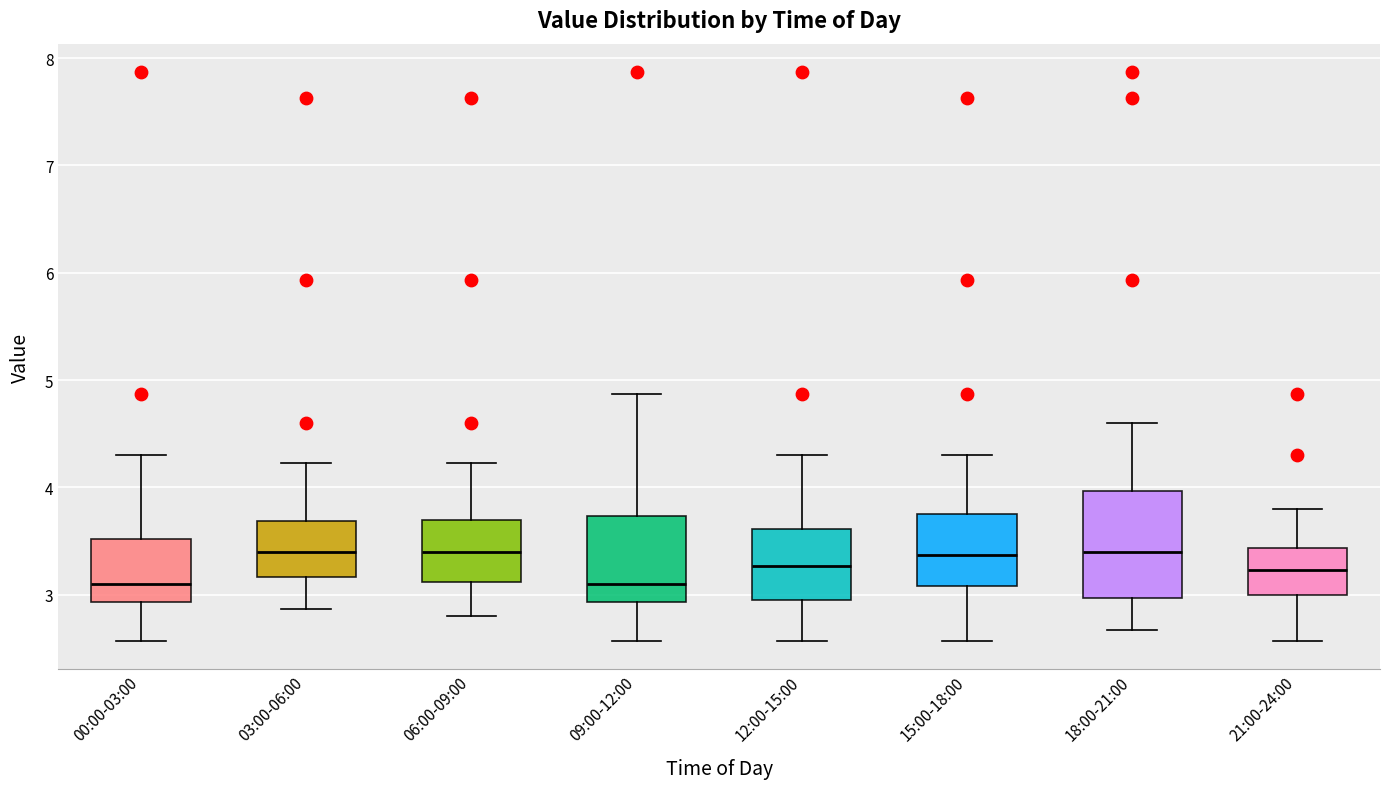

Where does the lower whisker of the box for 09:00-12:00 end on the y-axis? The values are not printed on the chart, so give them approximately, as read against the axis.

2.6